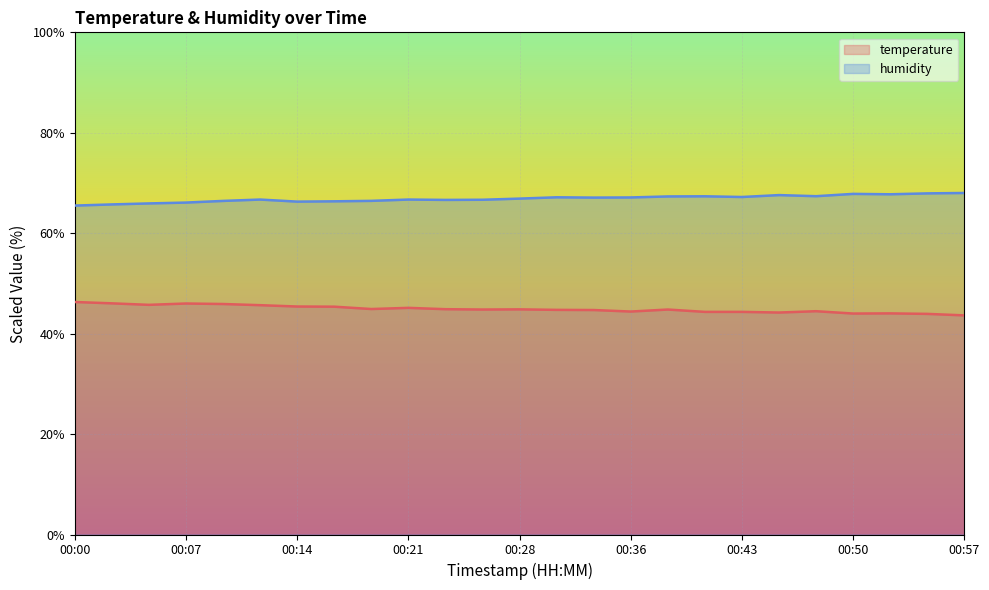

What is the maximum value for temperature?

46.3